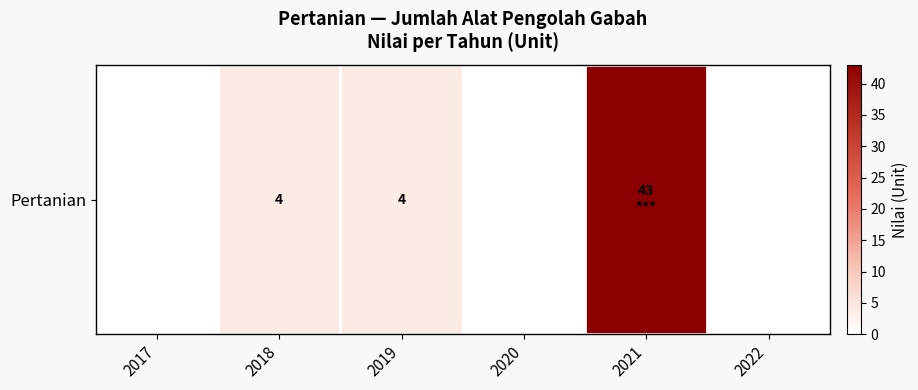

What value does the data have at 2021?

43